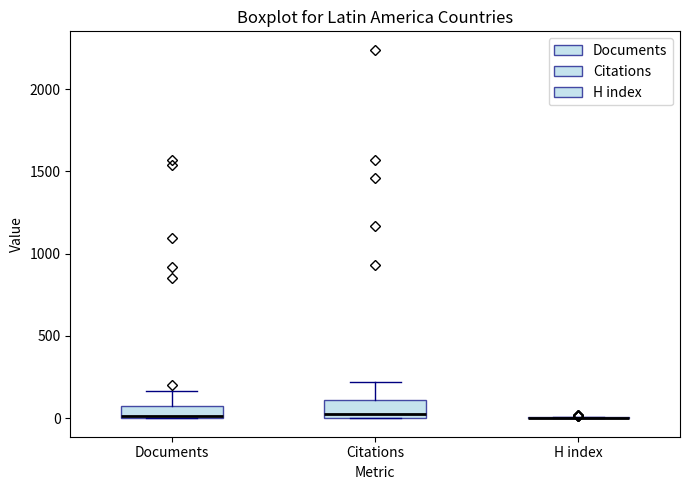

Where is the lower edge of the box for Documents on the y-axis? The values are not printed on the chart, so give them approximately, as read against the axis.

0